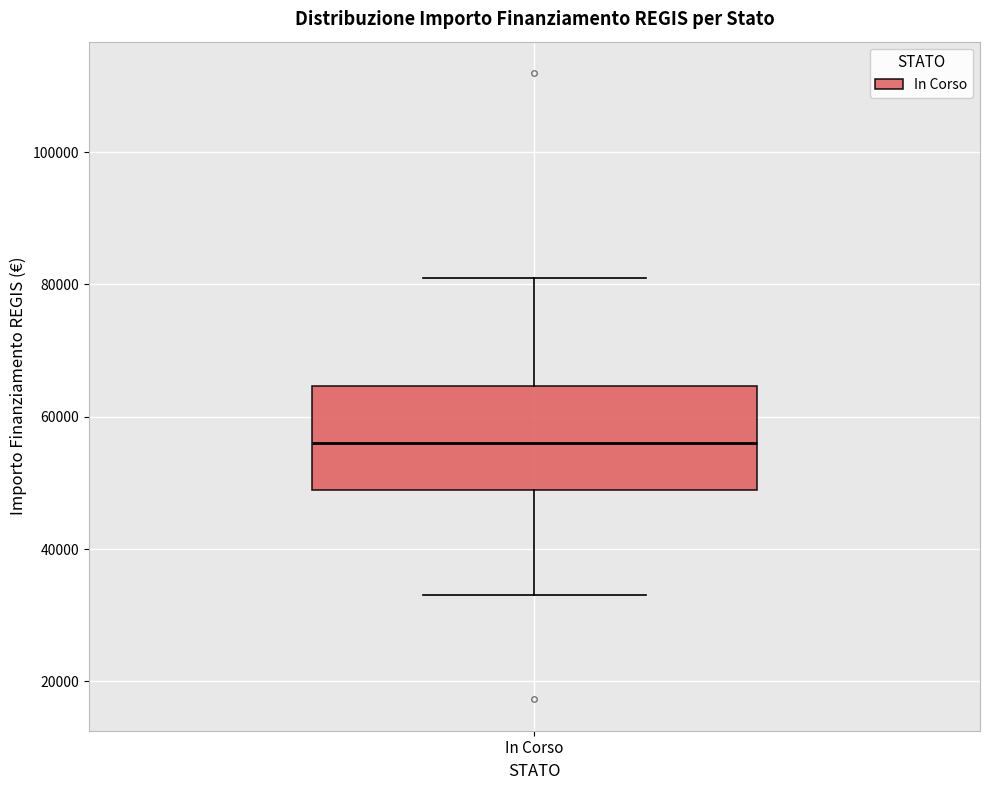

Read this box plot against the y-axis: the position of the median line, the range covered by the box, and the ends of both whiskers. The values are not printed on the chart, so give them approximately, as read against the axis.

median 56000, box 50000 to 64000, whiskers 32000 to 80000